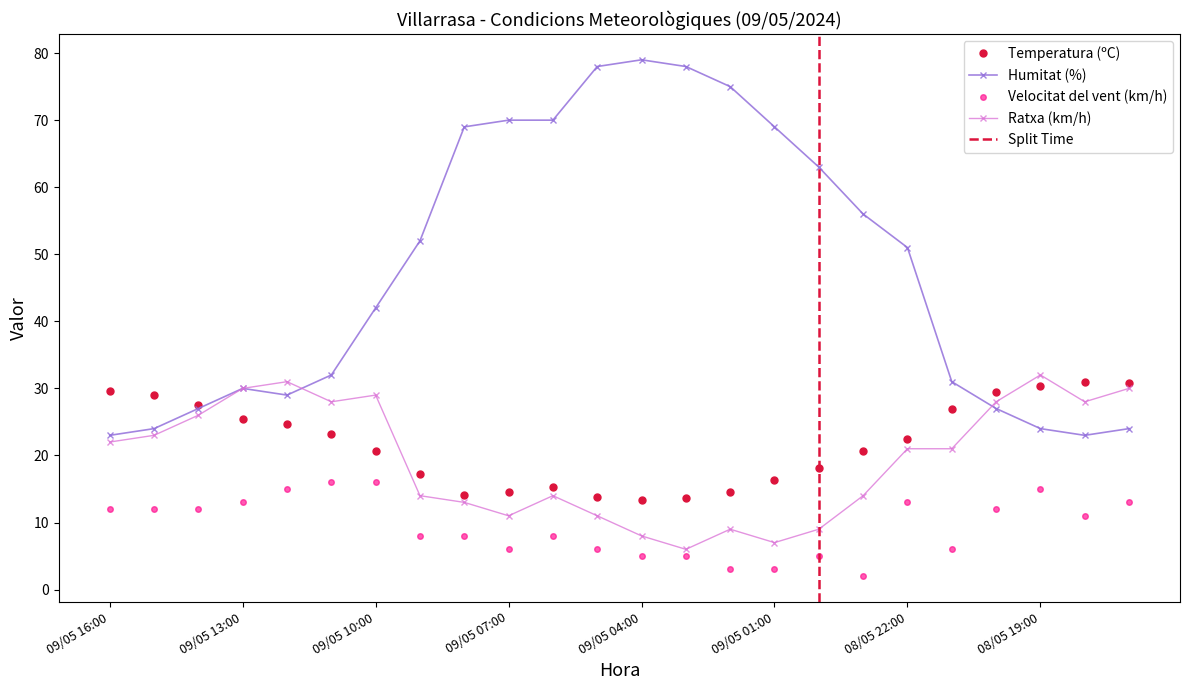

At which label does Temperatura (ºC) reach its minimum?

09/05 04:00